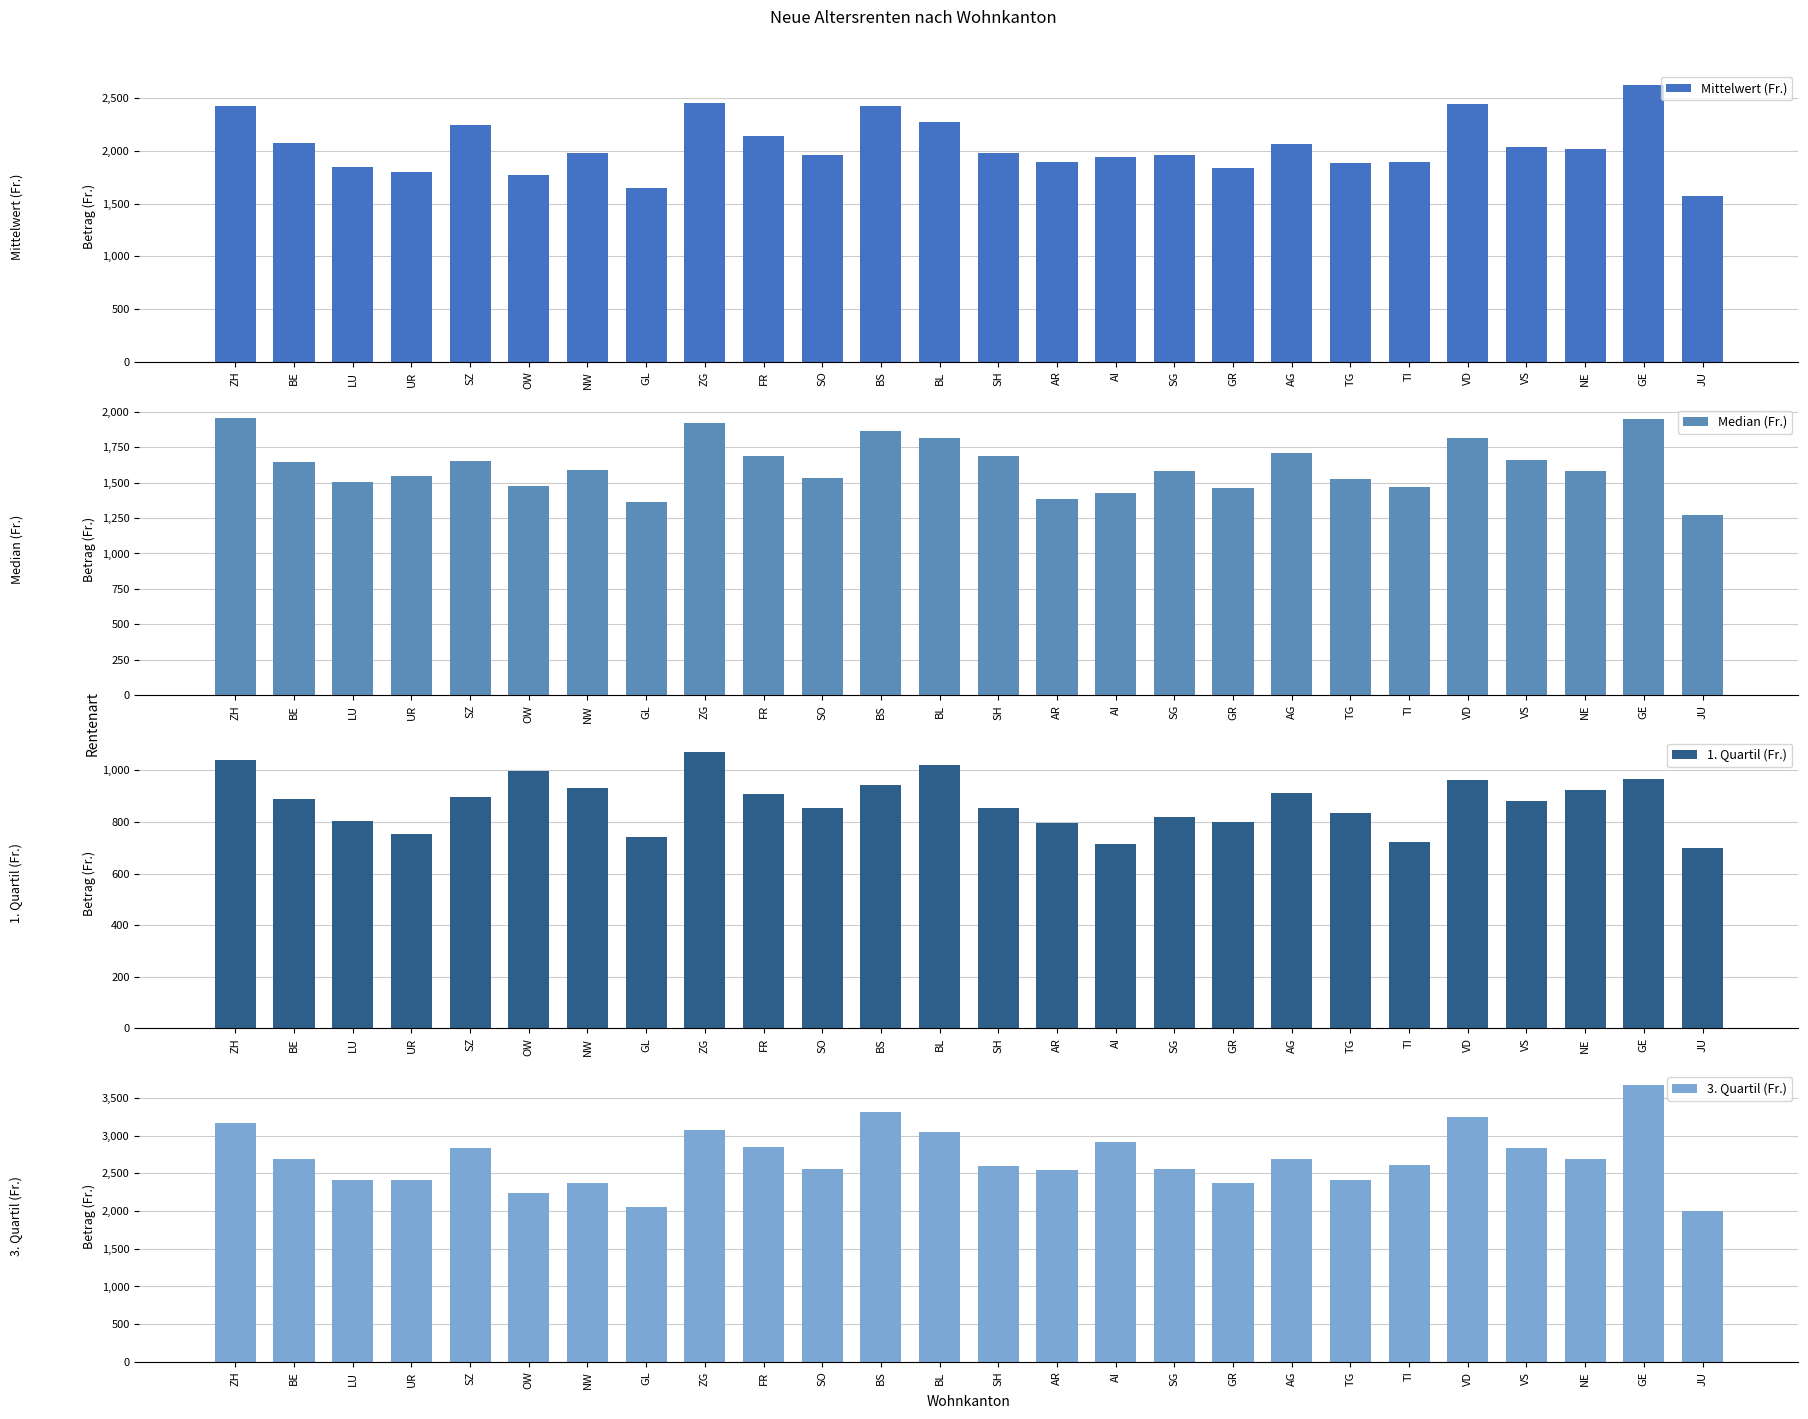

The 3. Quartil (Fr.) series shows 3079.3 at ZG. True or false?

True